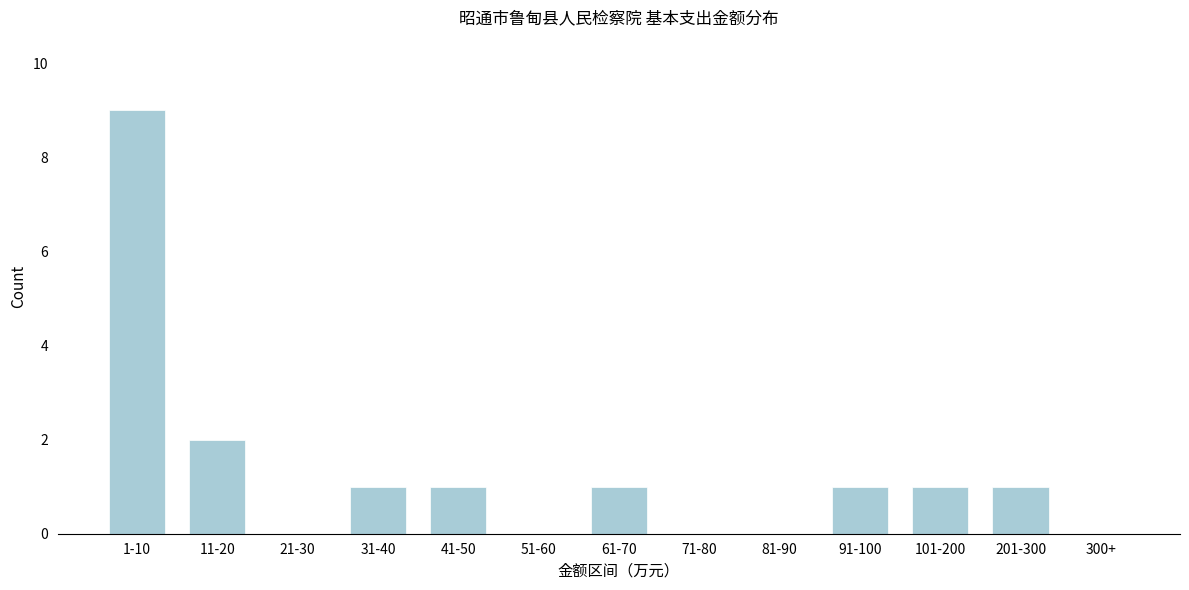

Reading left to right, what are all the values shown in this chart?

1-10=9	11-20=2	21-30=0	31-40=1	41-50=1	51-60=0	61-70=1	71-80=0	81-90=0	91-100=1	101-200=1	201-300=1	300+=0